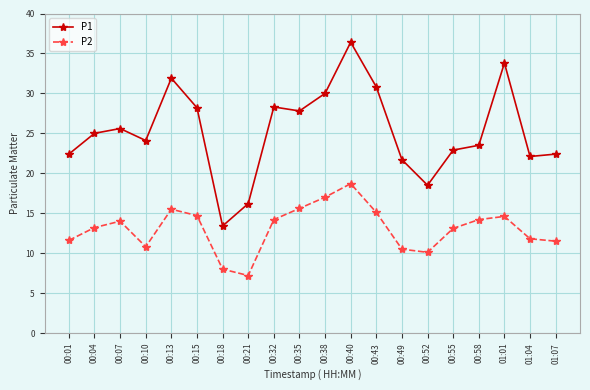

True or false: P2 has more than 0 interior local peaks.

True